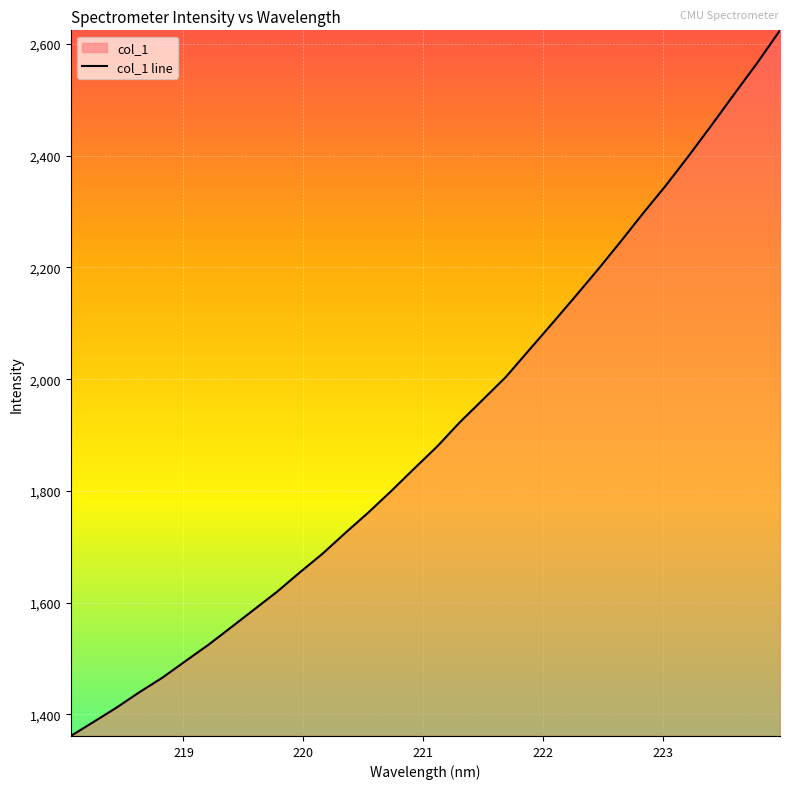

Reading left to right, list all the values displayed in this chart.

1361.4	1386.6	1412.2	1439.8	1465.8	1495.2	1524.3	1555.8	1587.5	1619.2	1654.1	1687.8	1725.2	1761.5	1800.0	1840.0	1879.4	1923.2	1963.3	2003.7	2051.1	2098.3	2146.1	2194.6	2244.9	2296.5	2346.5	2399.5	2454.4	2510.4	2565.9	2624.4